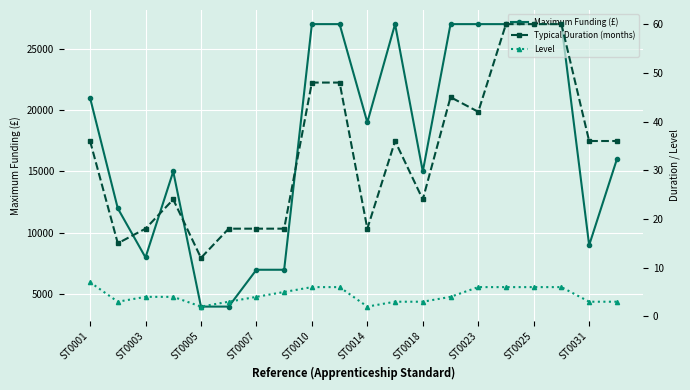

Reading left to right, list all the values displayed in this chart.

Maximum Funding (£): 21000	12000	8000	15000	4000	4000	7000	7000	27000	27000	19000	27000	15000	27000	27000	27000	27000	27000	9000	16000
Typical Duration (months): 36	15	18	24	12	18	18	18	48	48	18	36	24	45	42	60	60	60	36	36
Level: 7	3	4	4	2	3	4	5	6	6	2	3	3	4	6	6	6	6	3	3